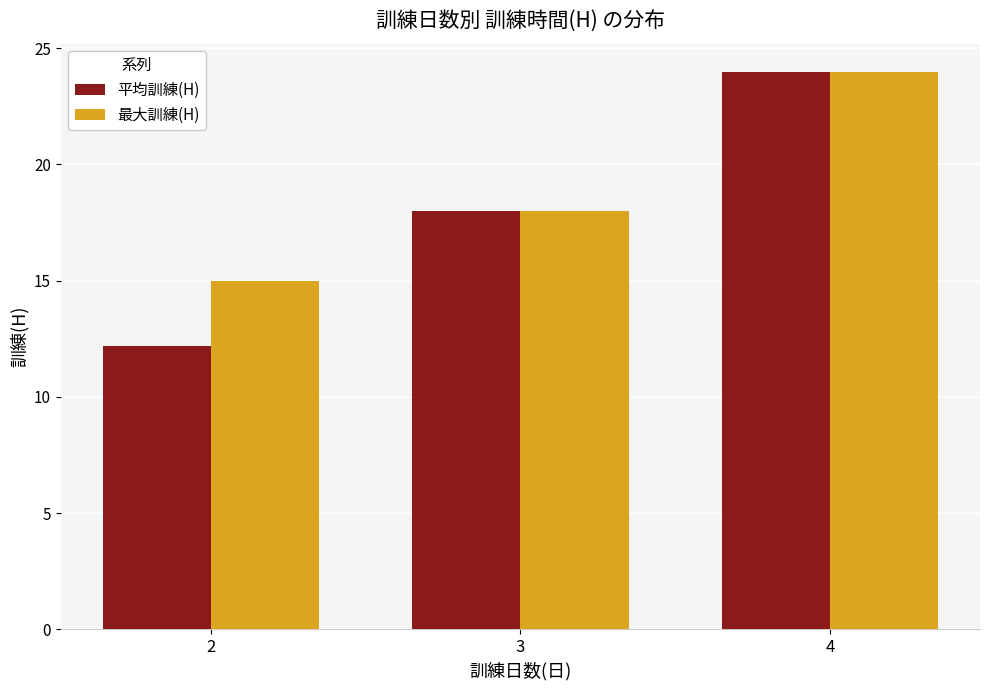

How many groups of bars are there?

3